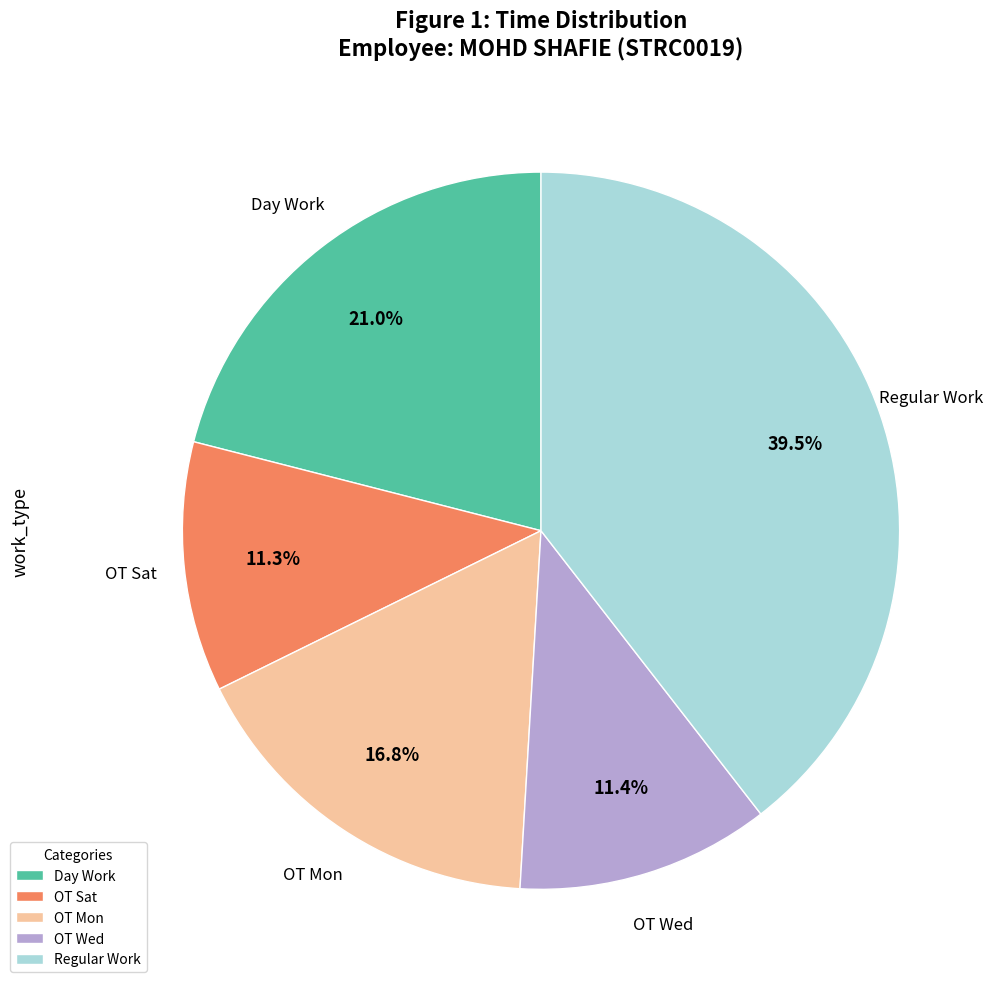

Count the number of slices in the pie.

5